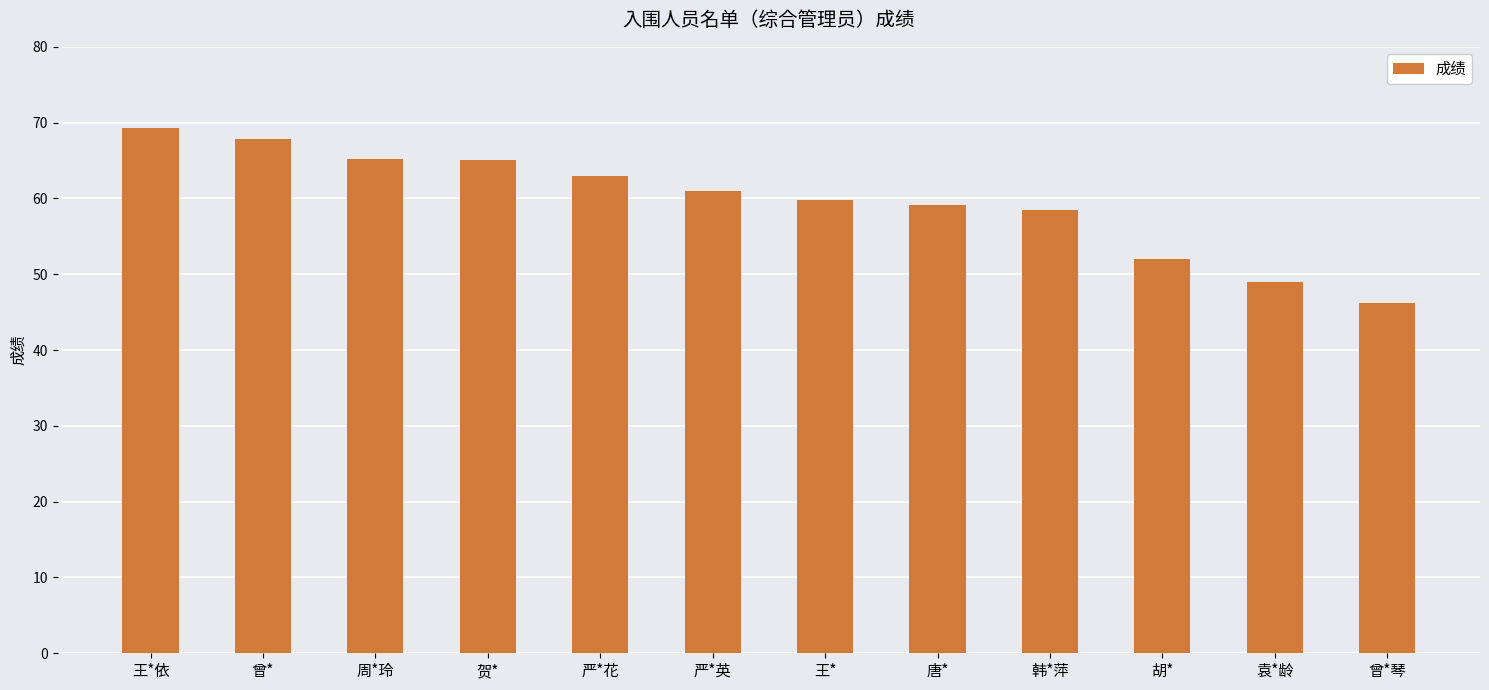

What is the label of the 8th bar from the left?

唐*